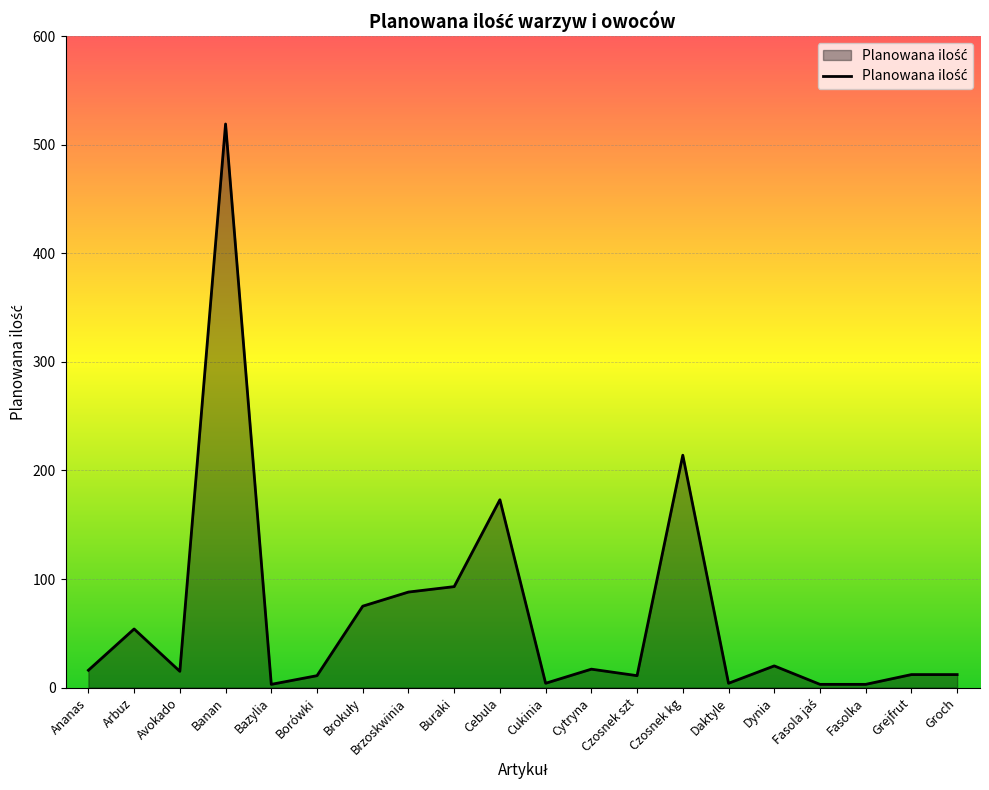

What is the difference between the maximum and minimum values?

516